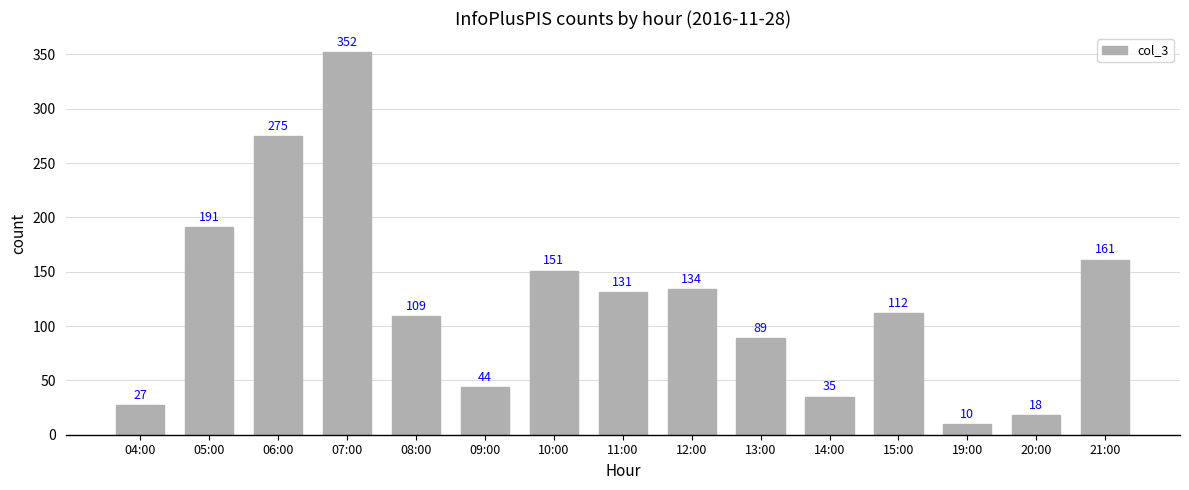

Which label corresponds to the smallest value in the chart?

19:00